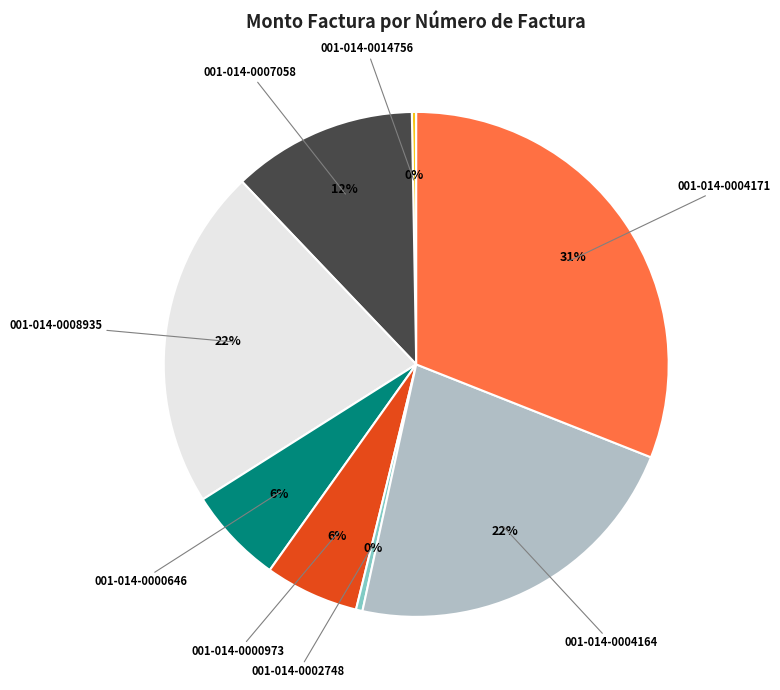

Is there a majority slice in this chart?

No